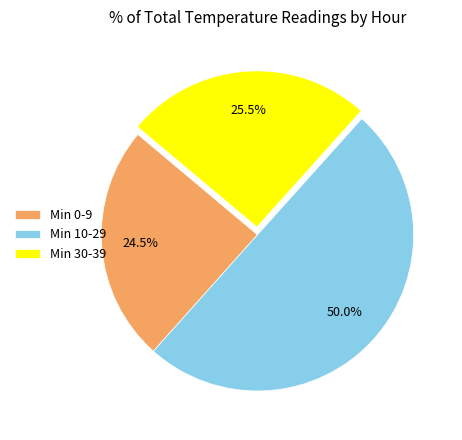

What percentage do Min 30-39 and Min 10-29 together represent?

75.5%